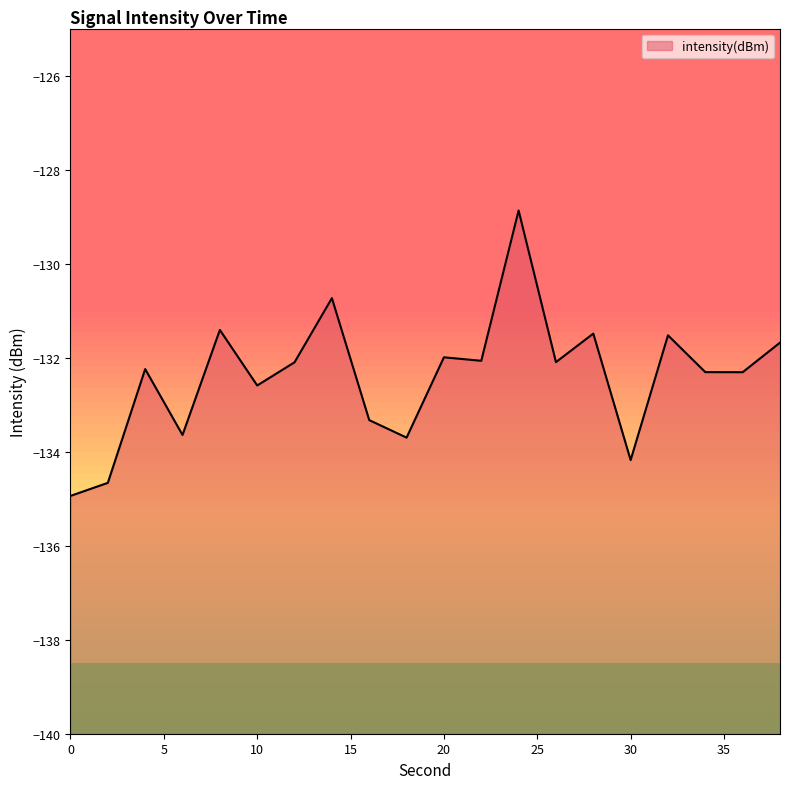

What is the greatest value displayed?

-128.9